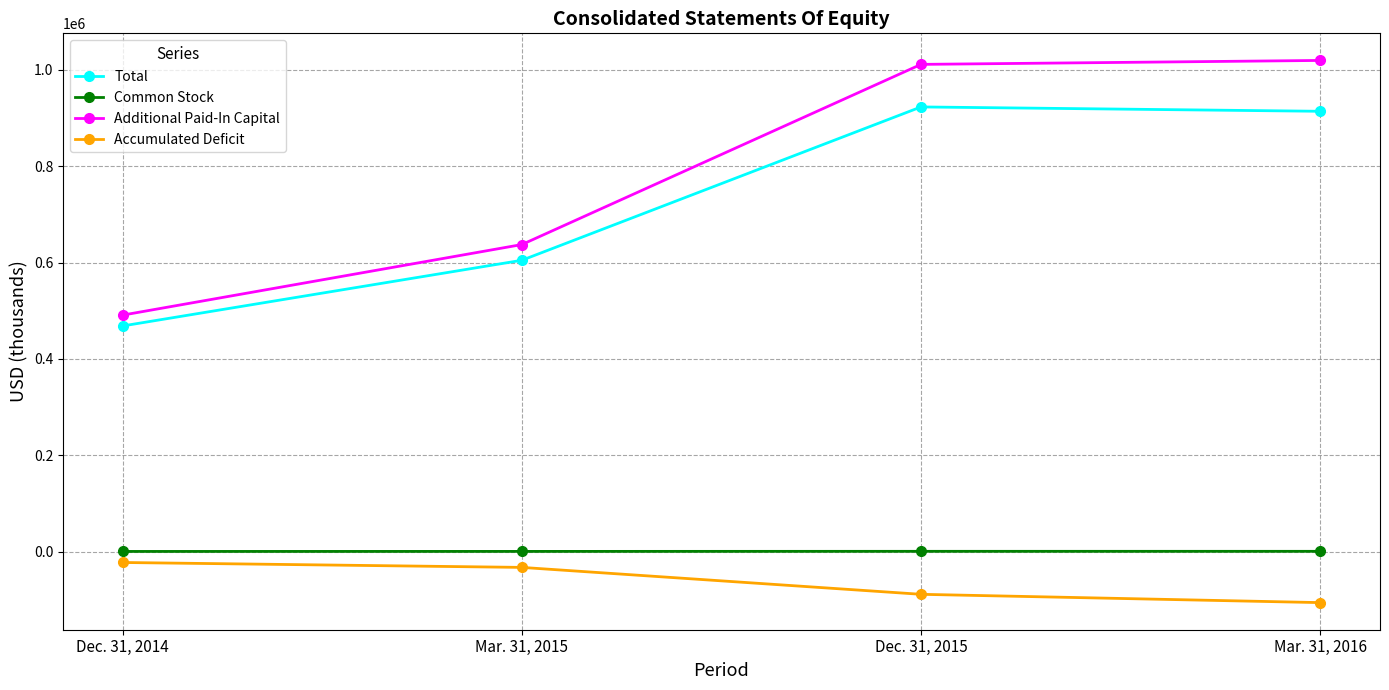

Between Mar. 31, 2015 and Dec. 31, 2015, which series saw the biggest shift?

Additional Paid-In Capital